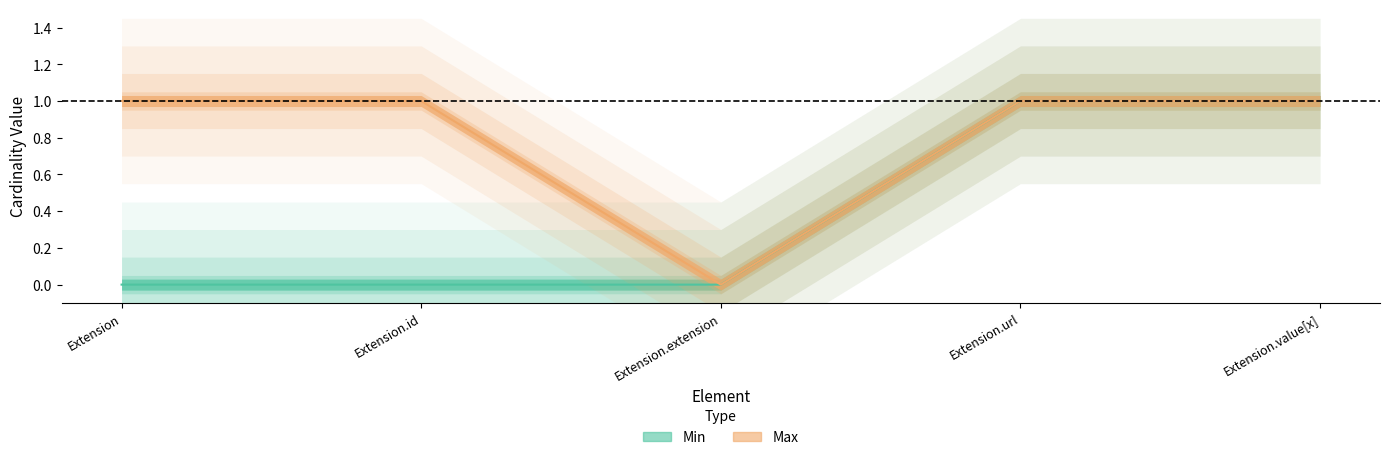

Does the chart display data point markers on the line(s)?

No